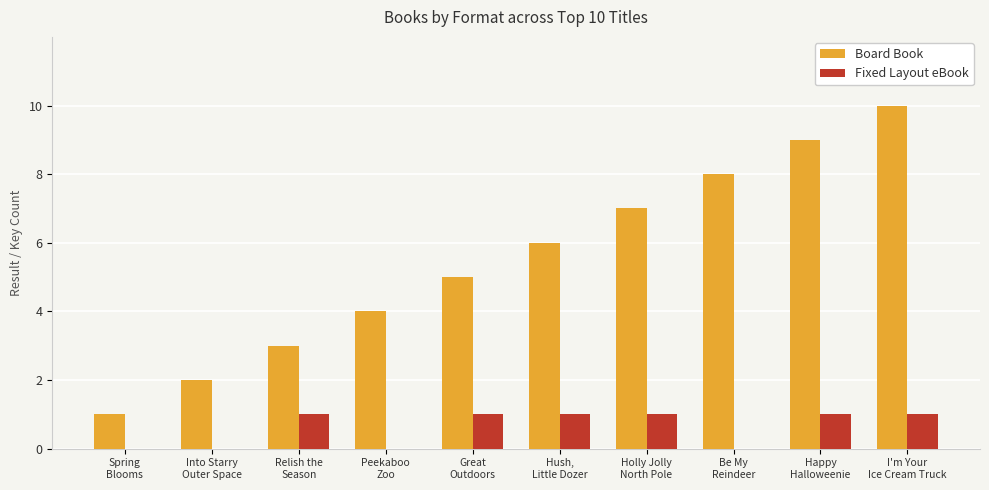

Count the number of categories in the chart.

10